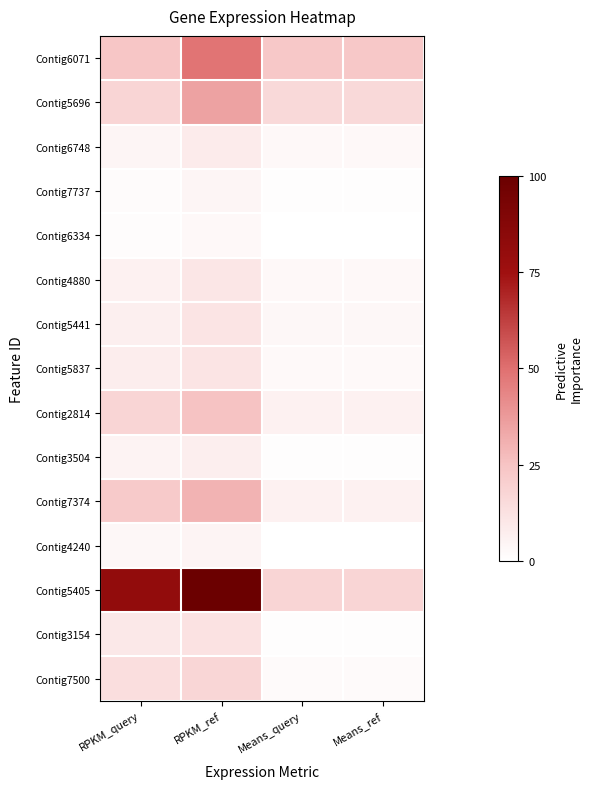

At which category is the sum across all series the highest?

RPKM_ref